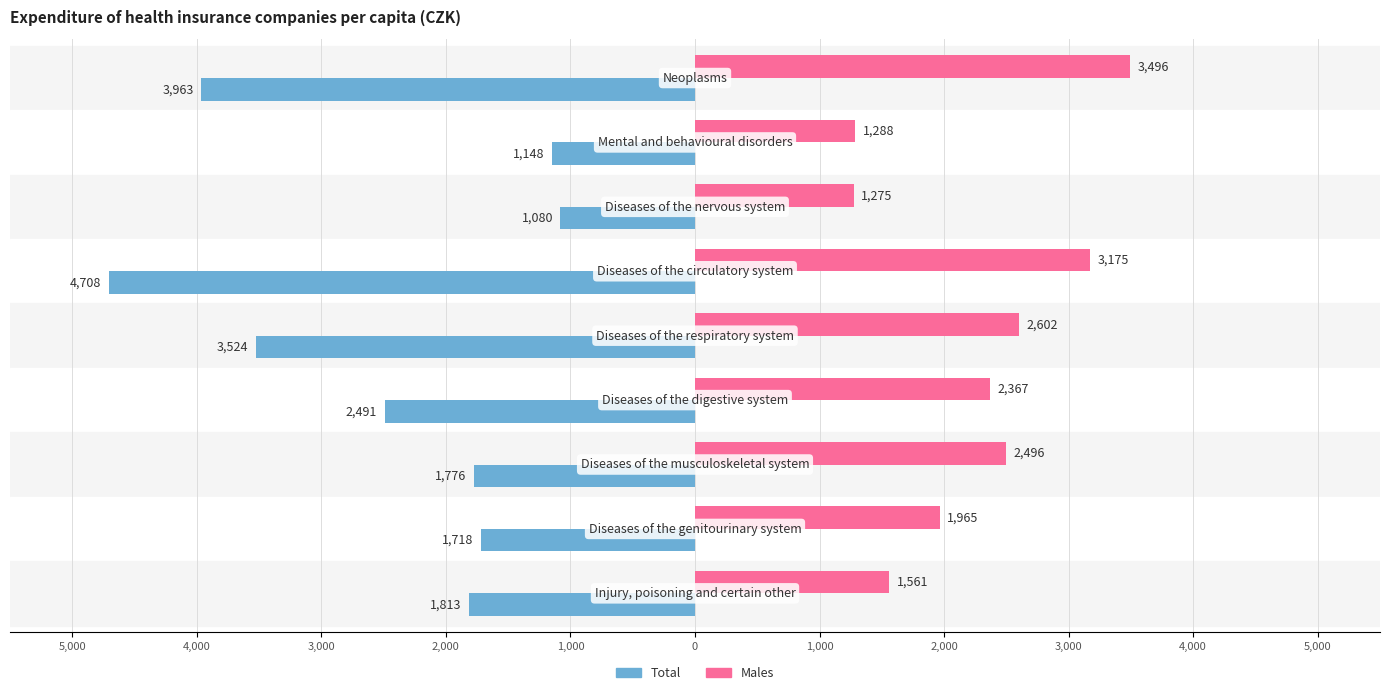

Which series has the widest spread of values?

Total